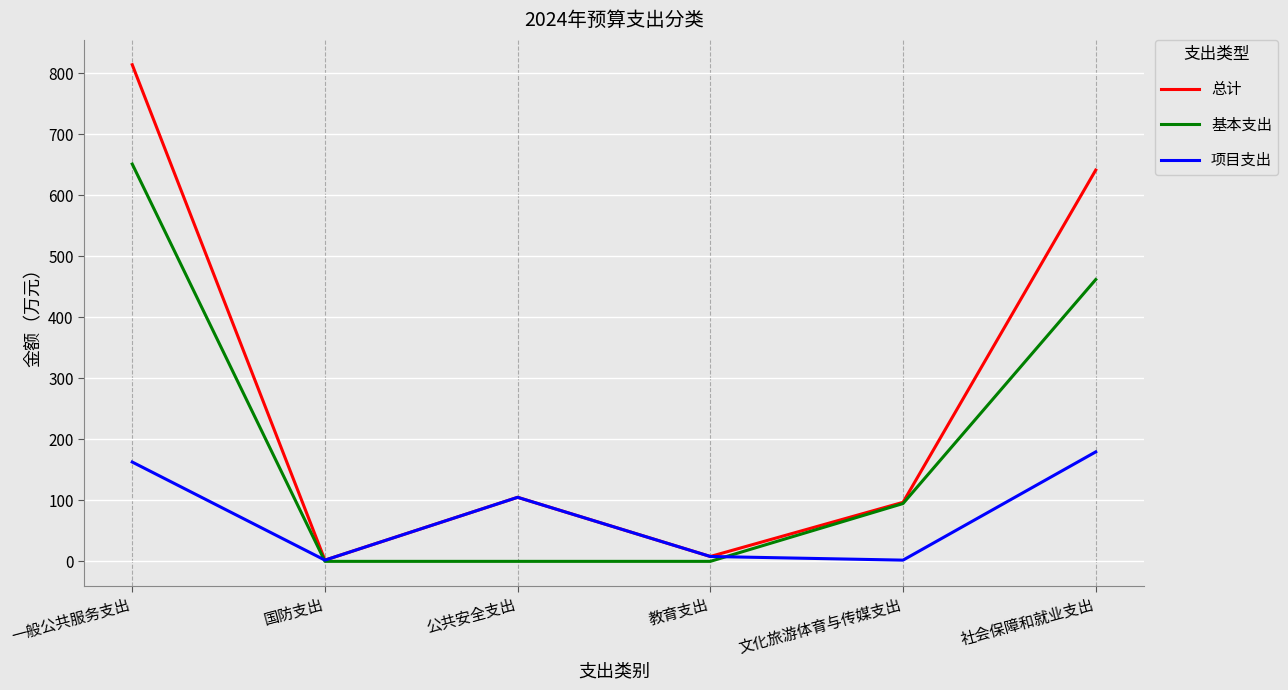

Which series has the largest range (max minus min)?

总计